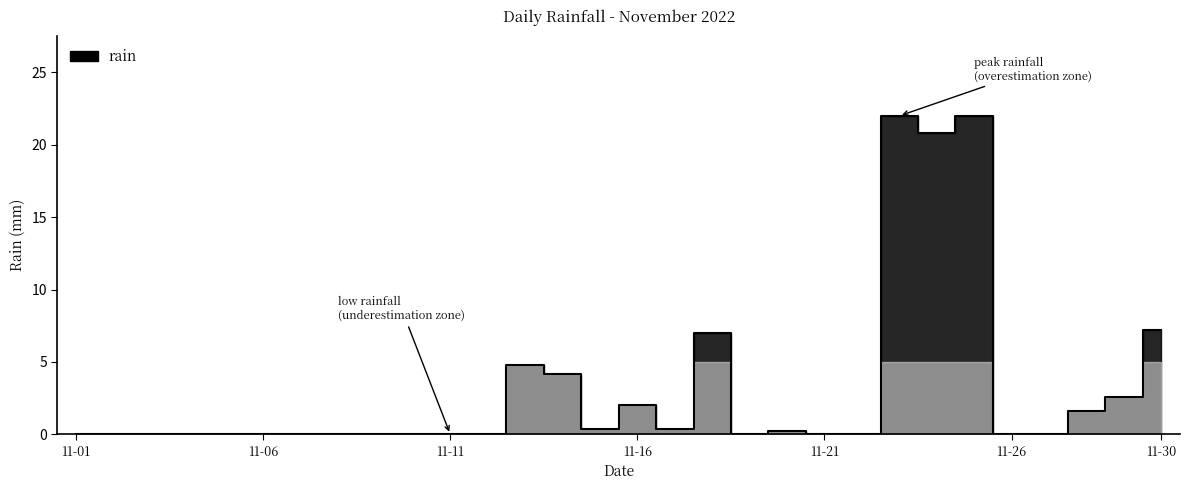

True or false: the data shows 10.3 at 11-30.

False